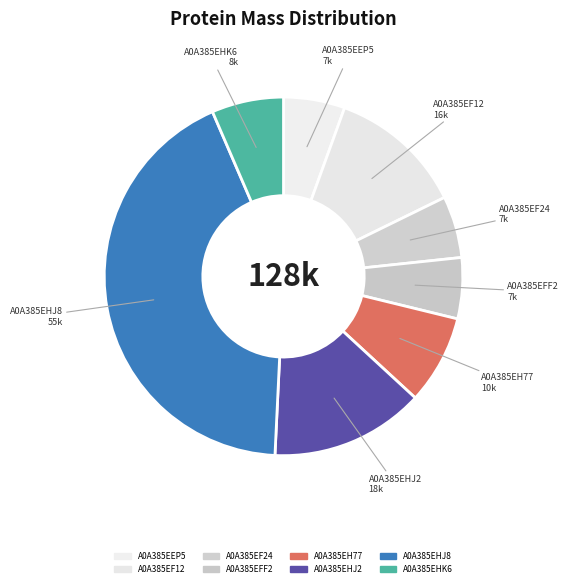

Does any single category account for the majority?

No